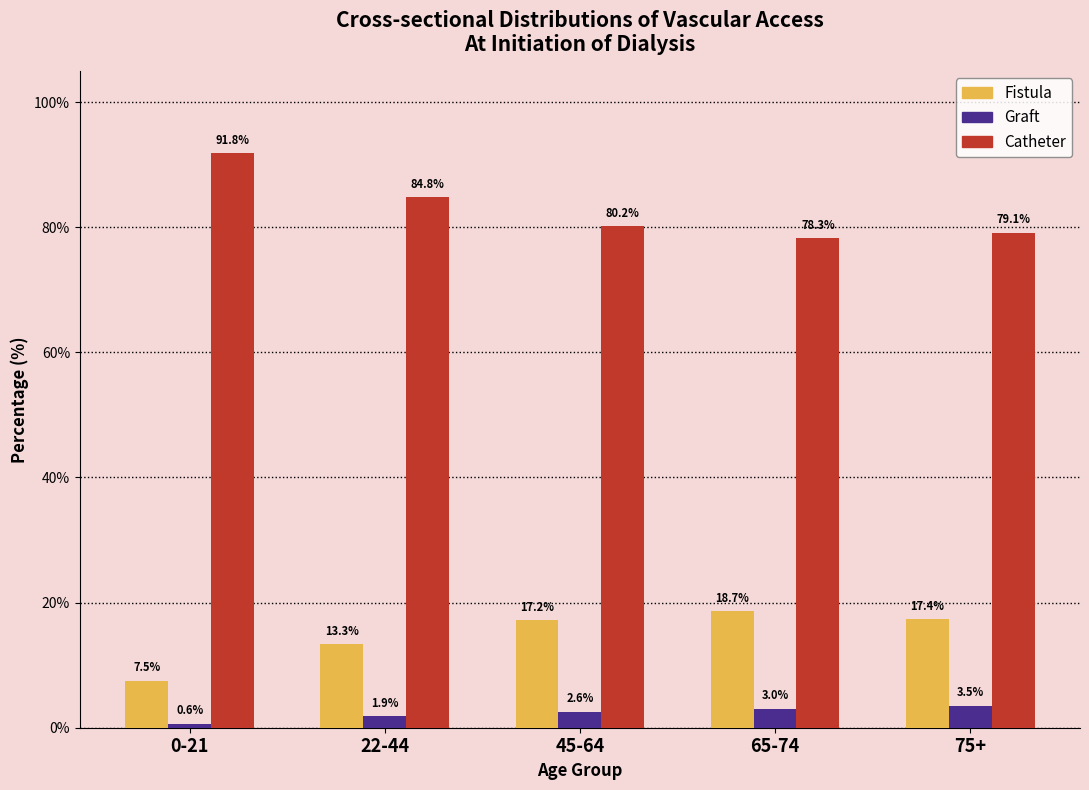

What position from the left is 75+?

5